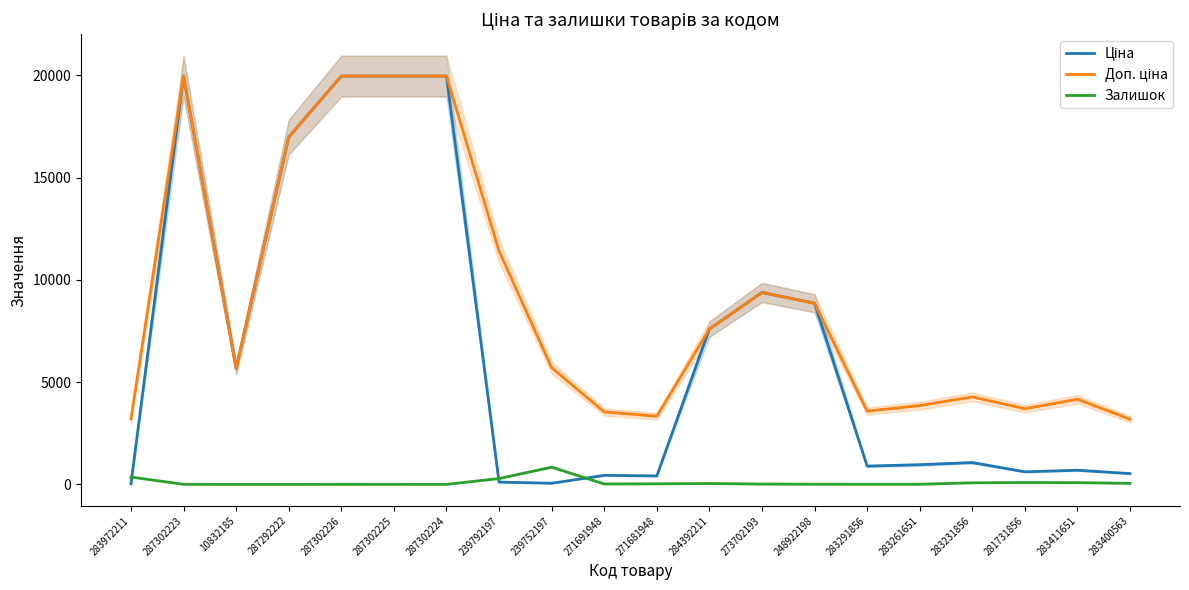

What is the sum of all Залишок values?

1974.0